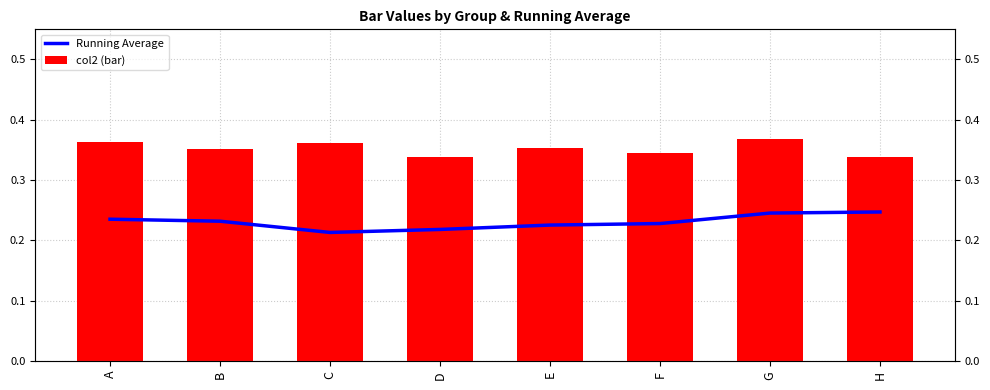

At which label does col2 (bar) reach its peak?

G